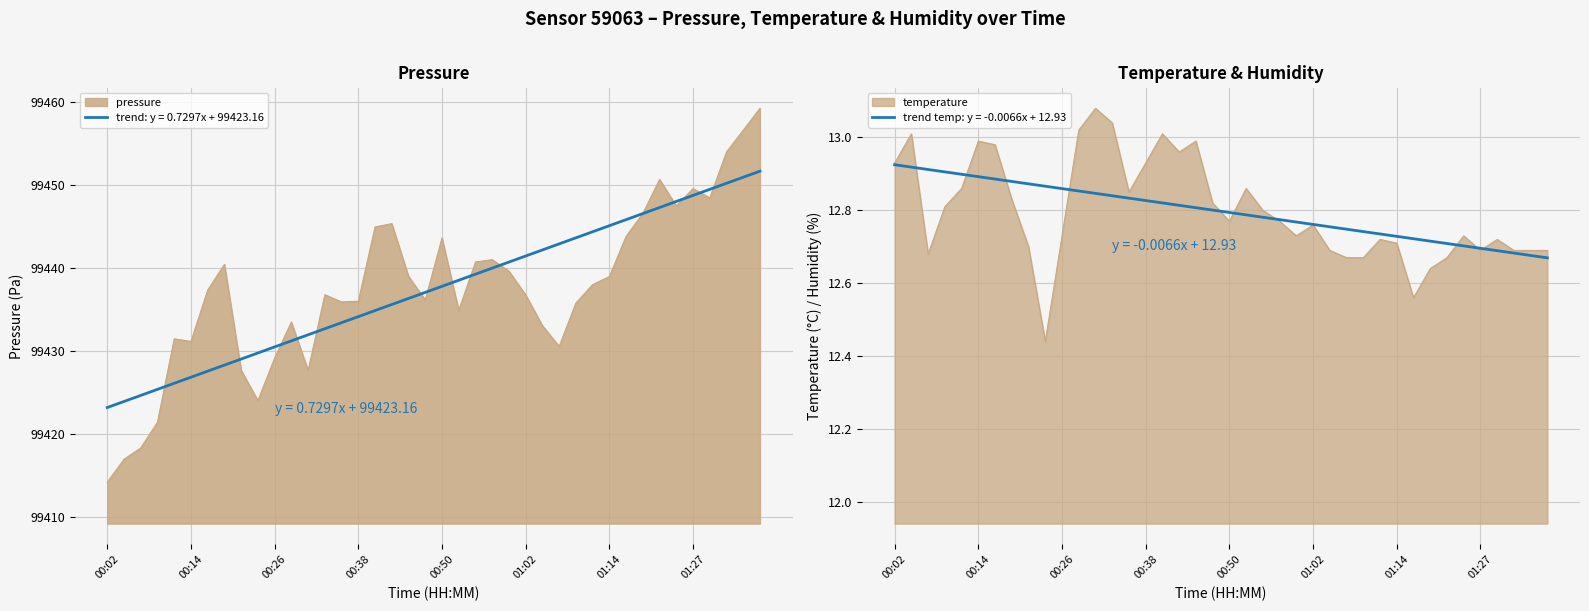

Where is the first local minimum?

00:06